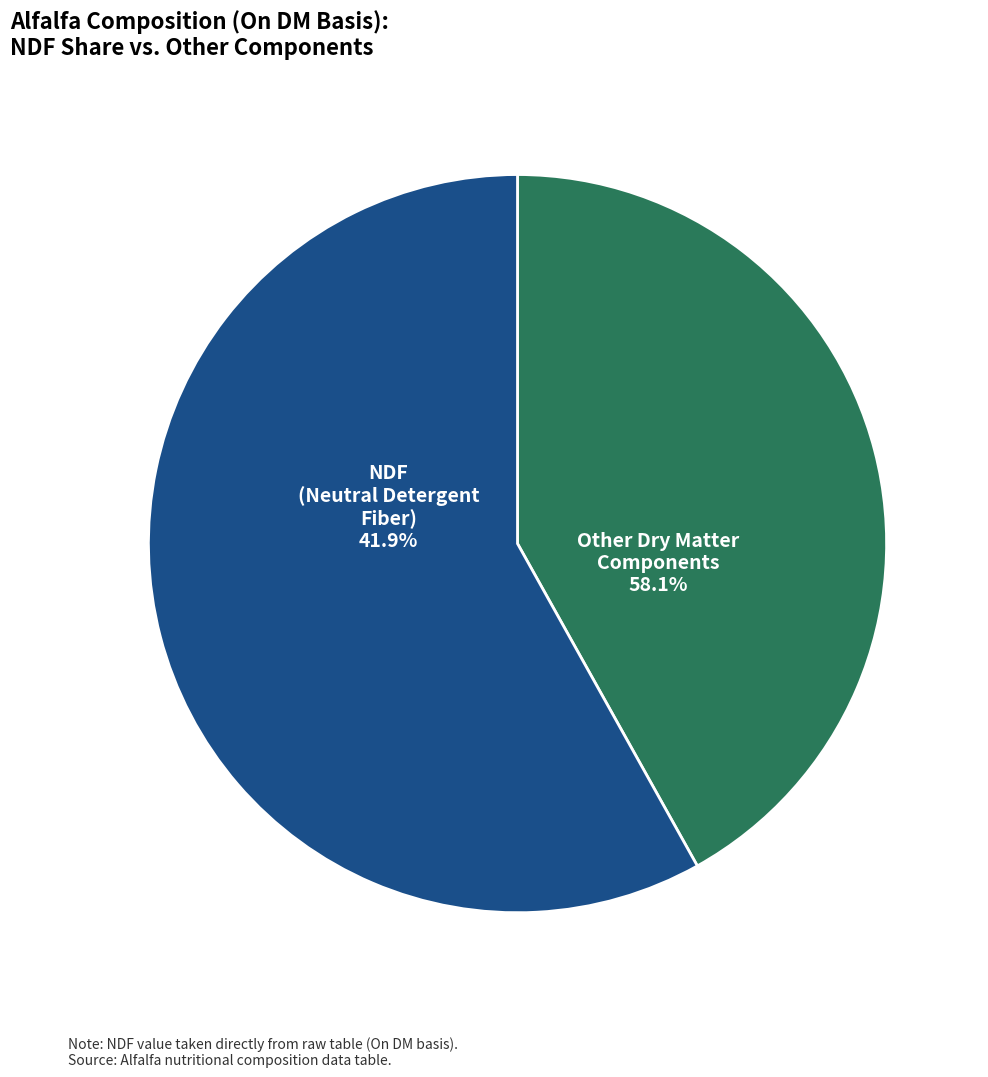

Is % the majority of the pie?

No